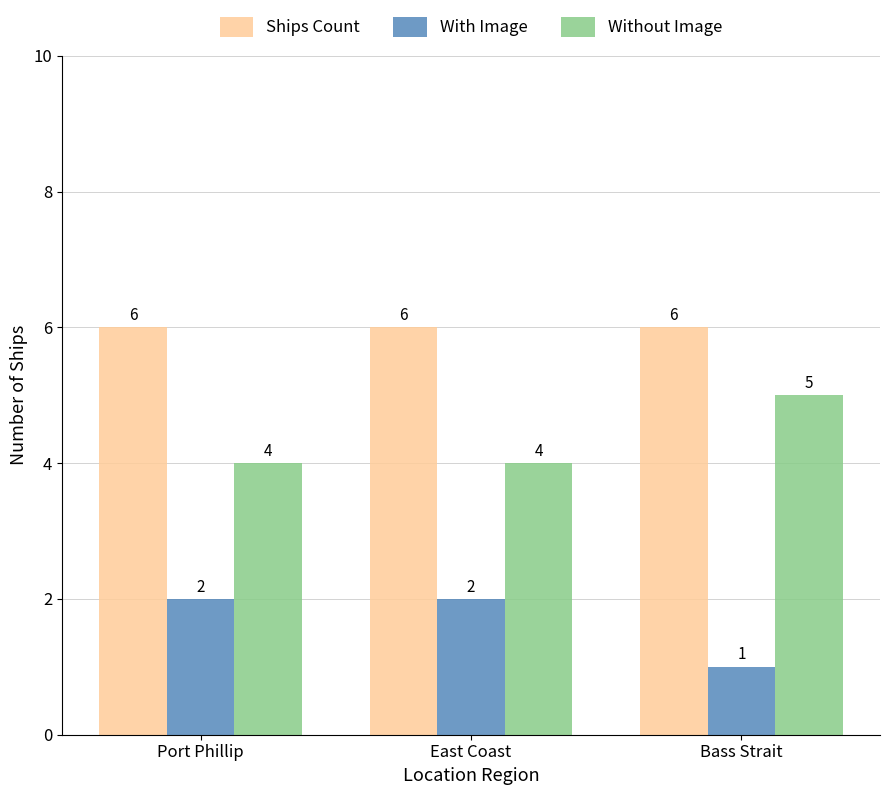

Which series has the largest total across all categories?

Ships Count